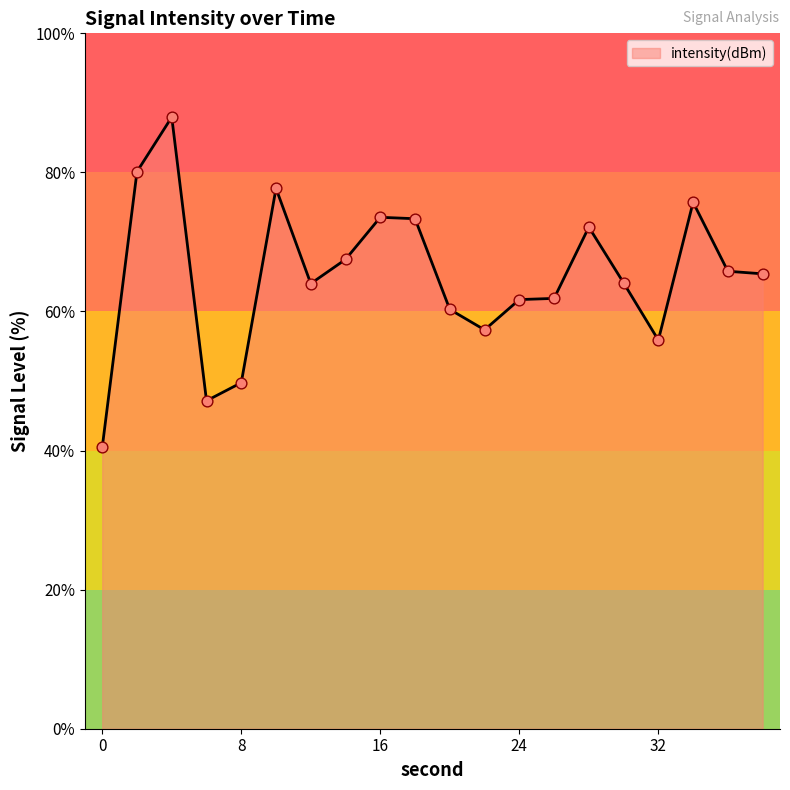

What is the greatest value displayed?

88.0